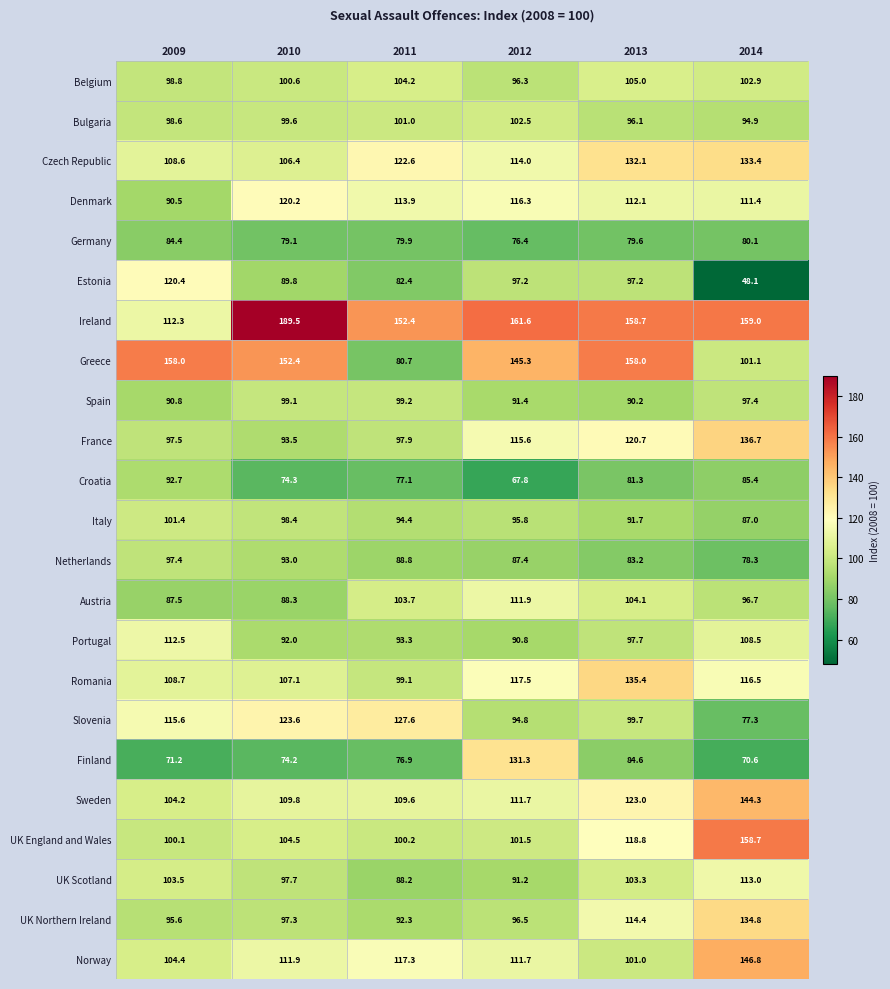

Between 2009 and 2010, which series saw the biggest shift?

Ireland